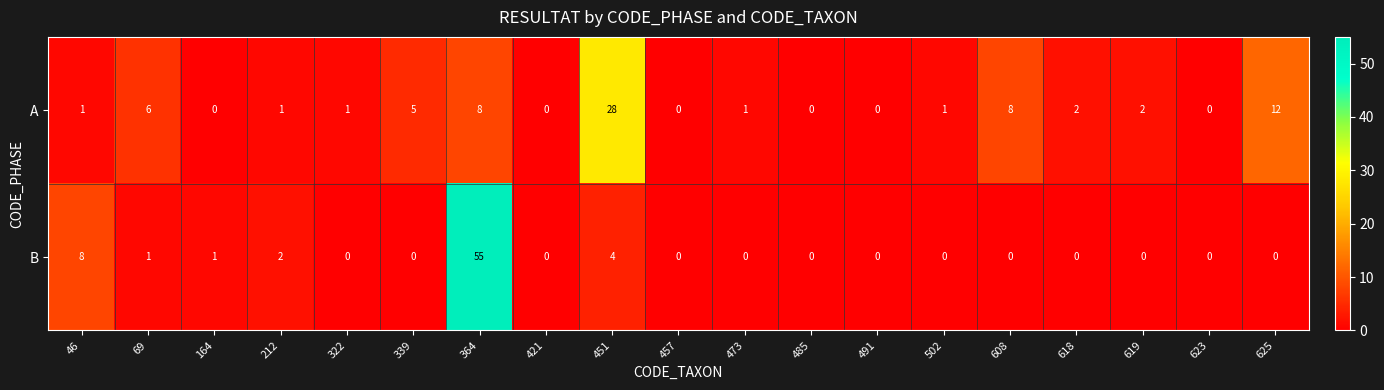

Where is B nearest to the value 27?

46